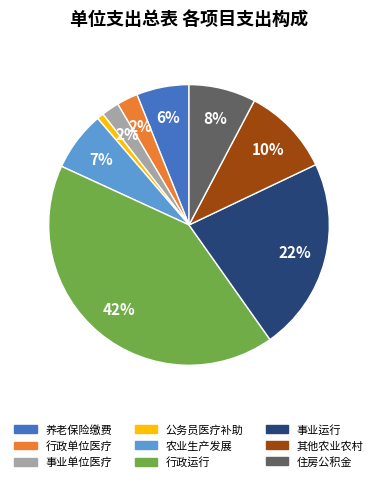

To the nearest percent, what is the average slice percentage?

11%